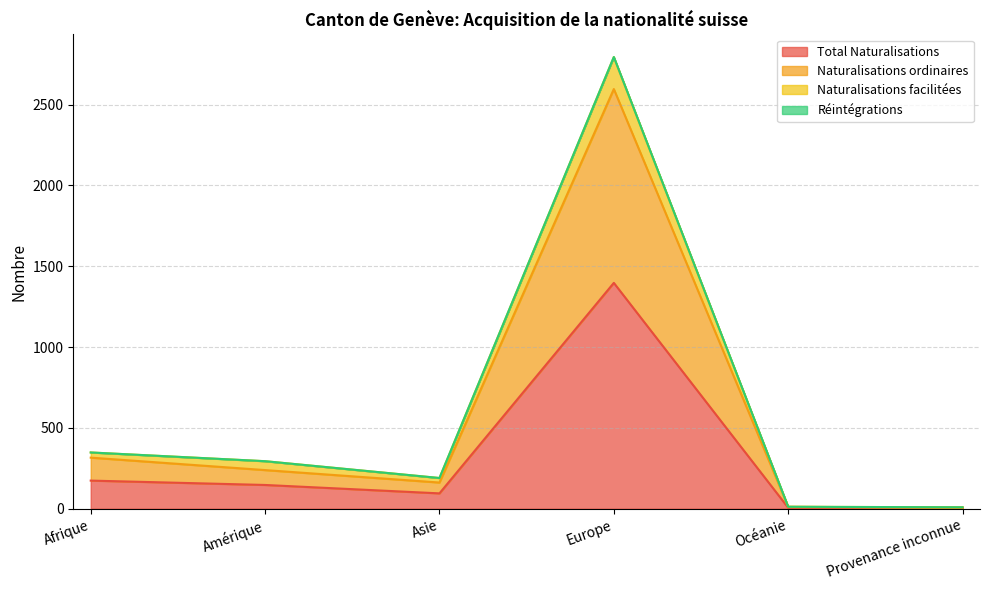

At which category does Total Naturalisations reach its first local peak?

Europe